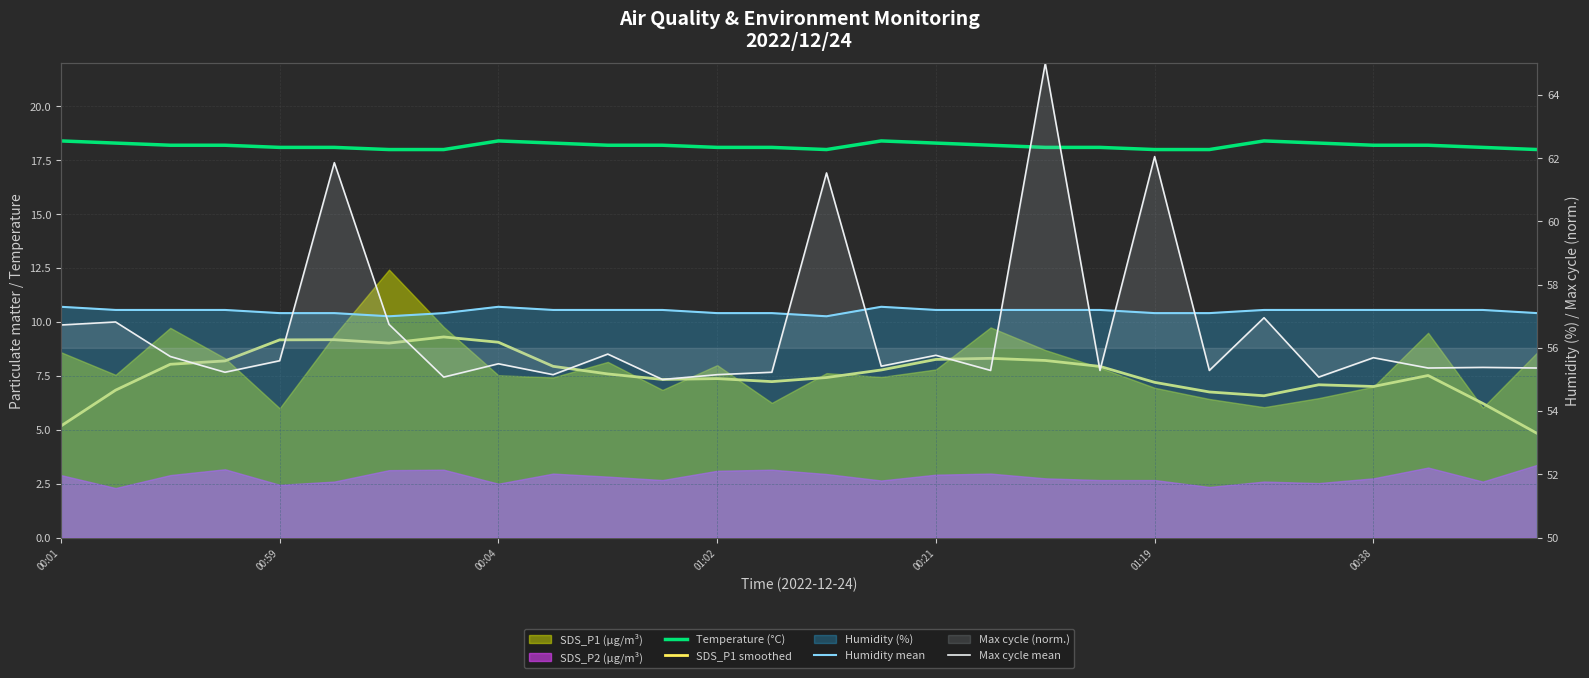

What value does the SDS_P1 smoothed series have at 22?

6.6